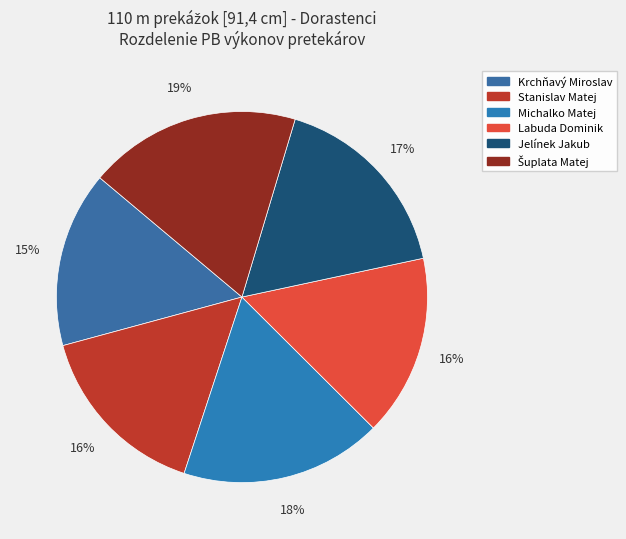

Is there a majority slice in this chart?

No